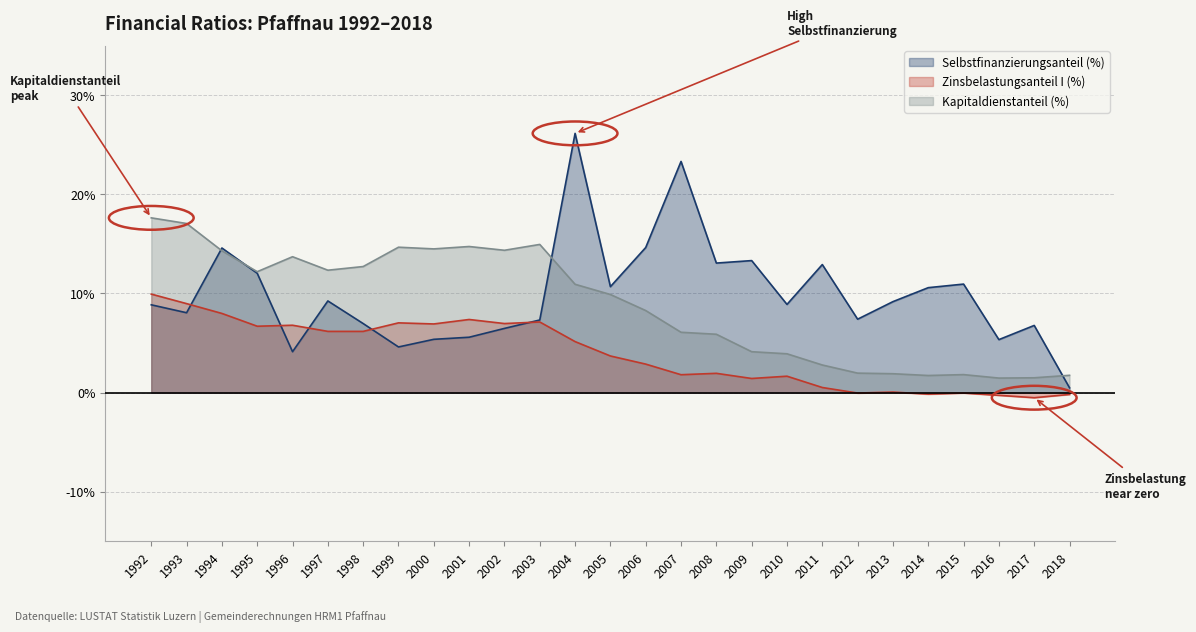

What is the sum of all Selbstfinanzierungsanteil (%) values?

266.8